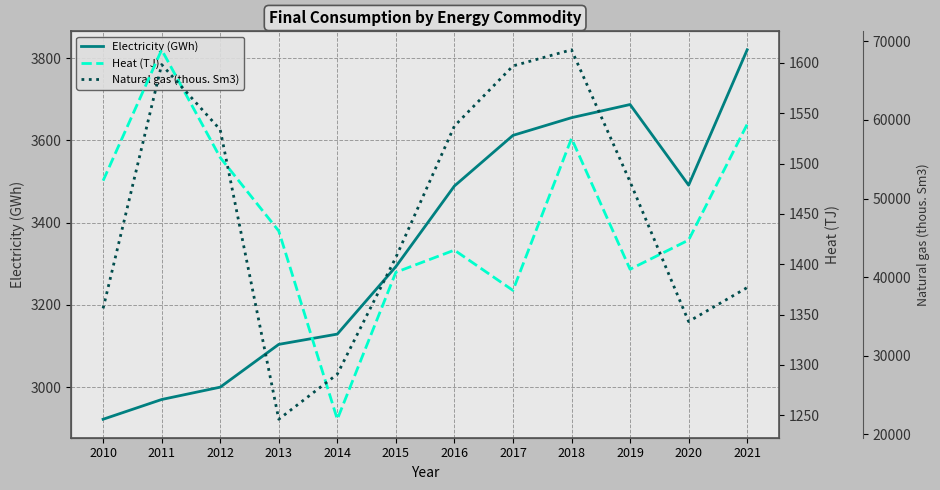

Which series has the widest spread of values?

Natural gas (thous. Sm3)